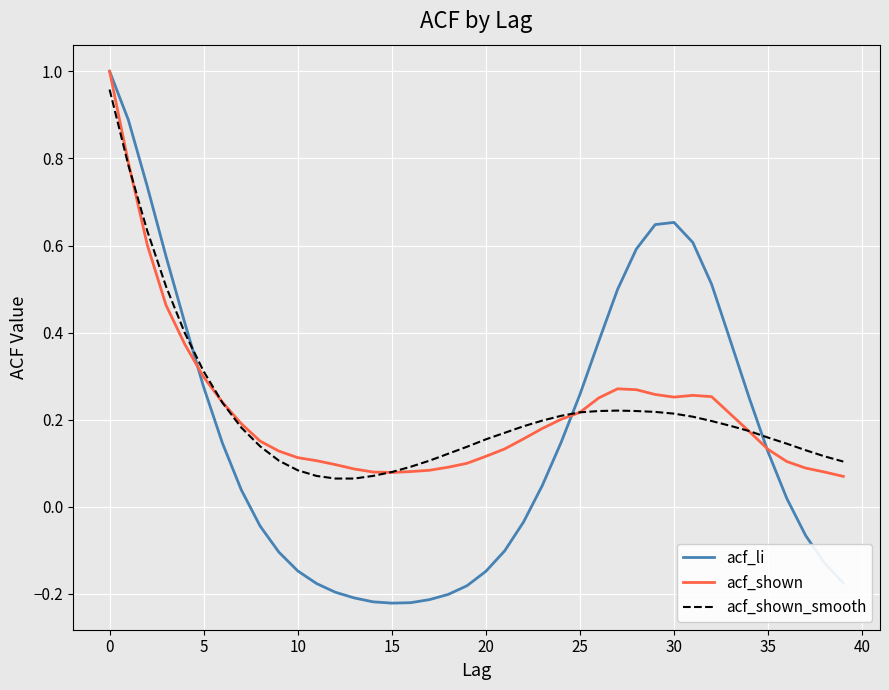

In acf_li, how many points are higher than both neighbors (excluding endpoints)?

1